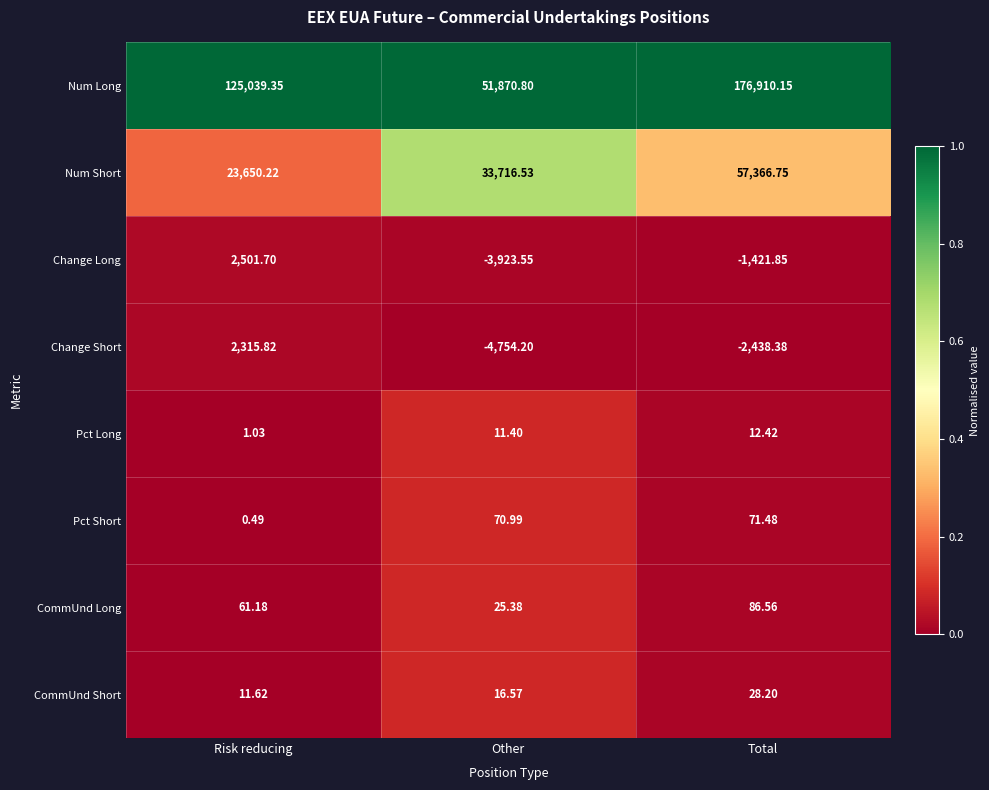

List the labels in order of Change Long value, largest first.

Risk reducing, Total, Other